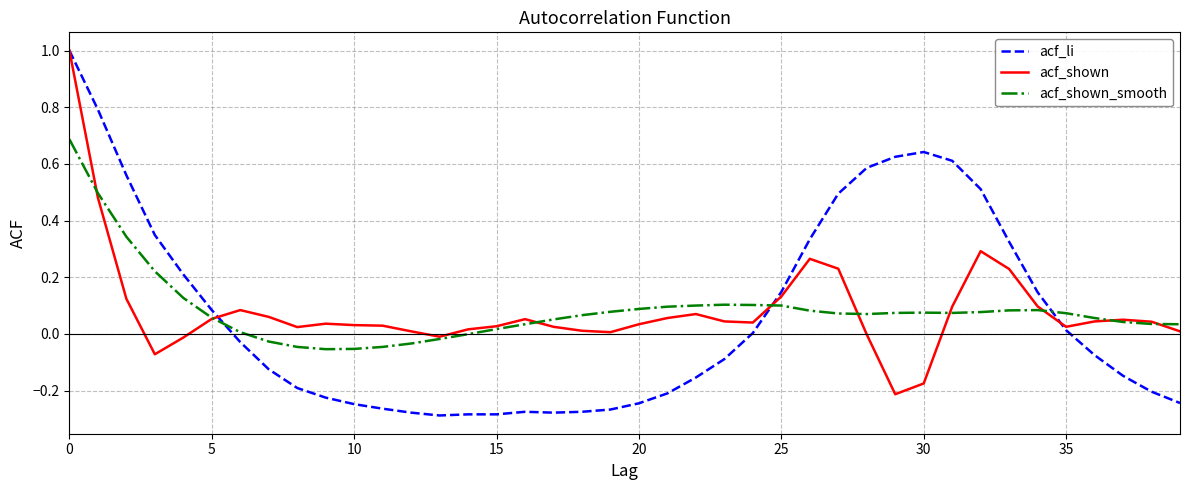

True or false: acf_shown_smooth has more than 1 interior local peaks.

True